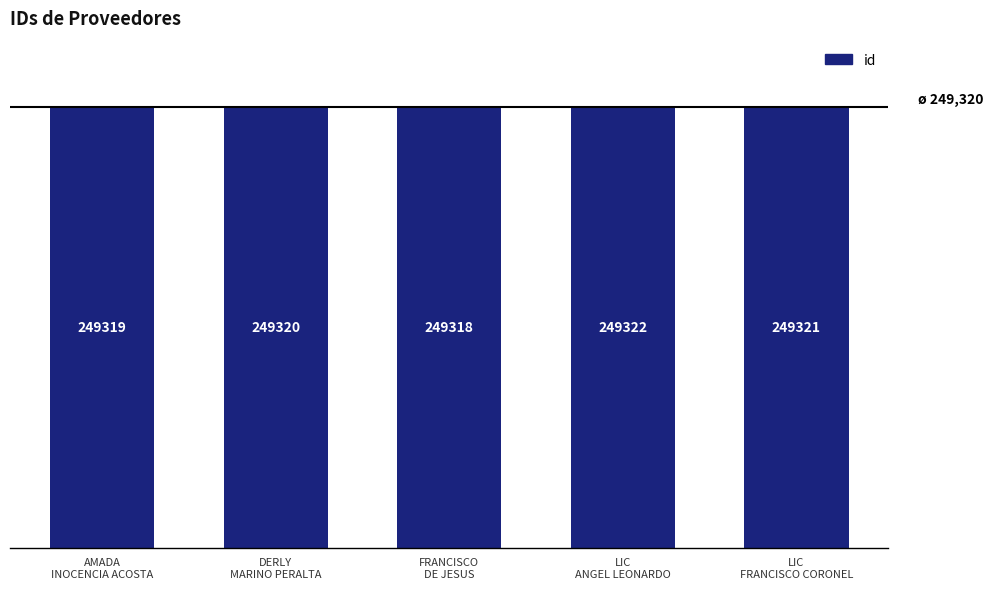

What is the difference between the second highest and minimum values?

3